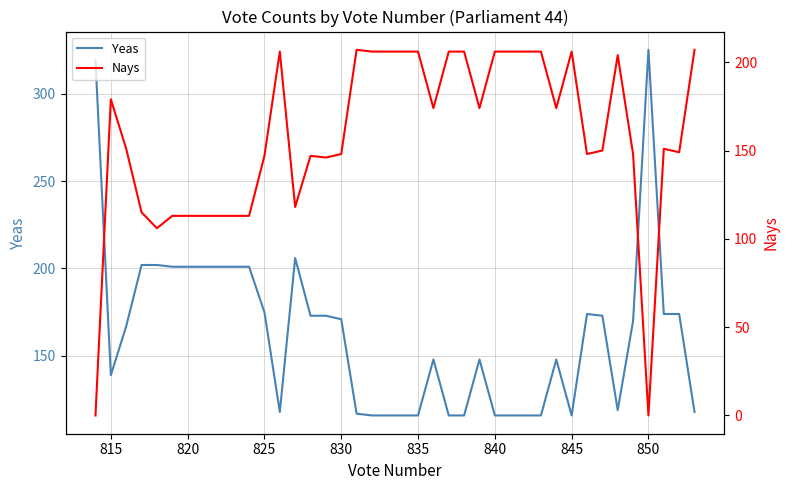

What are all the series names shown in the legend?

Yeas, Nays